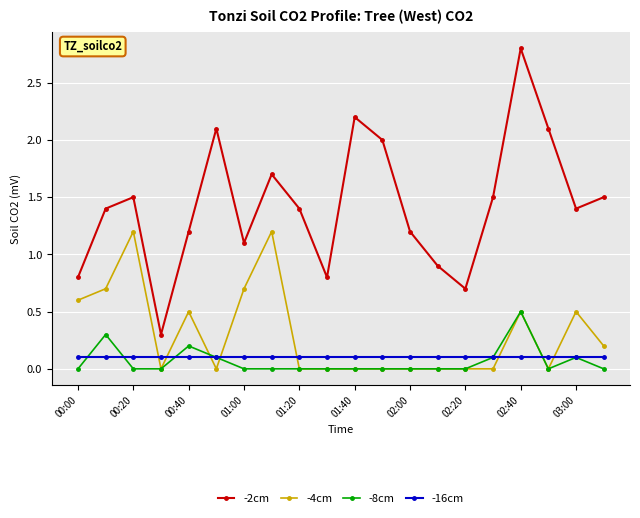

What are all the series names shown in the legend?

-2cm, -4cm, -8cm, -16cm